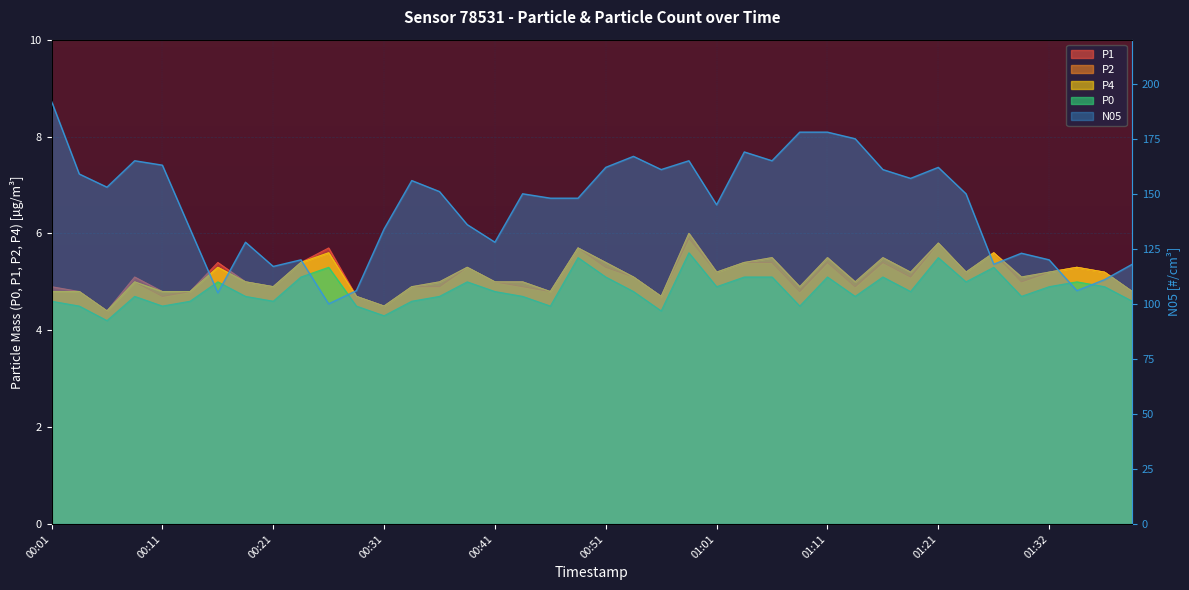

Which series has the largest total across all categories?

N05